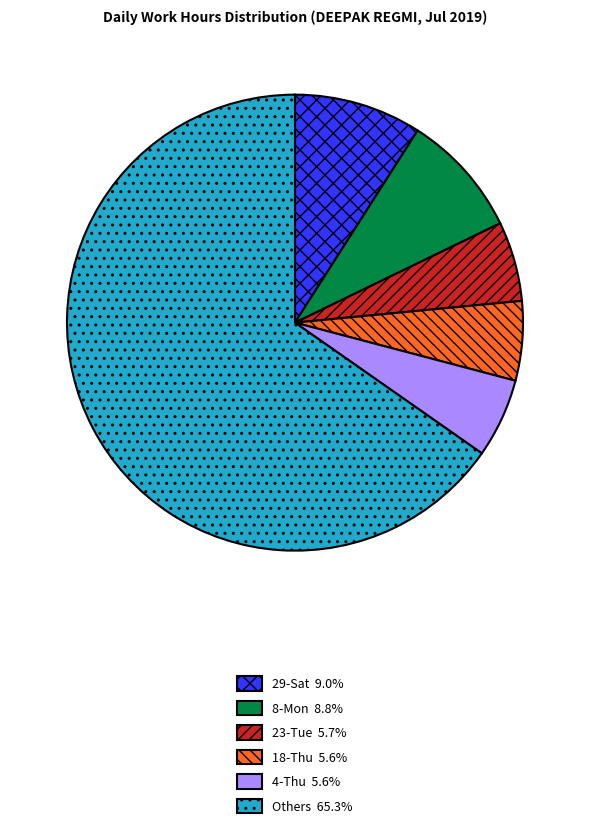

Does any single category account for the majority?

Yes